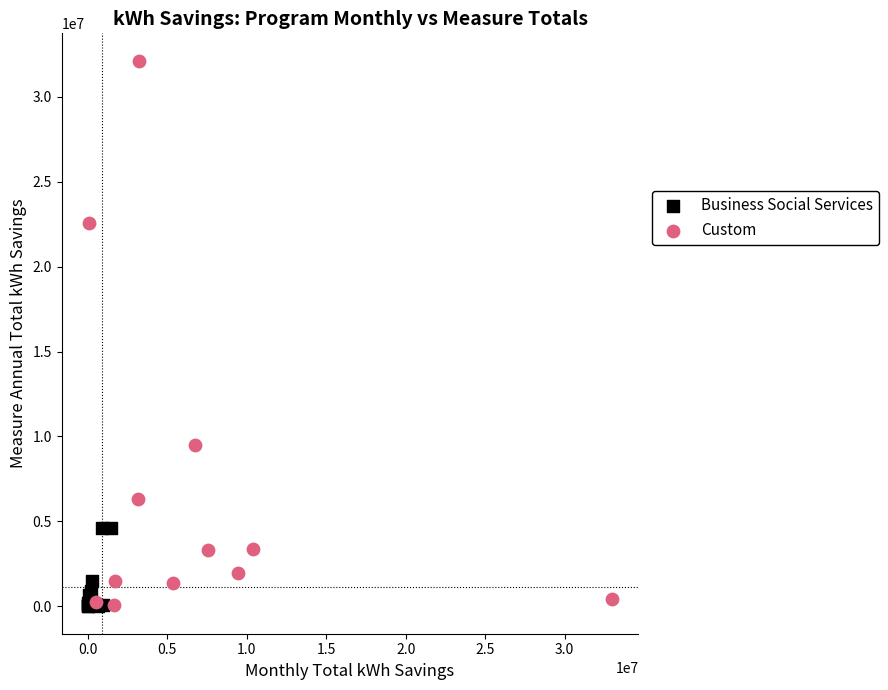

Which series has the widest spread of Y values?

Custom